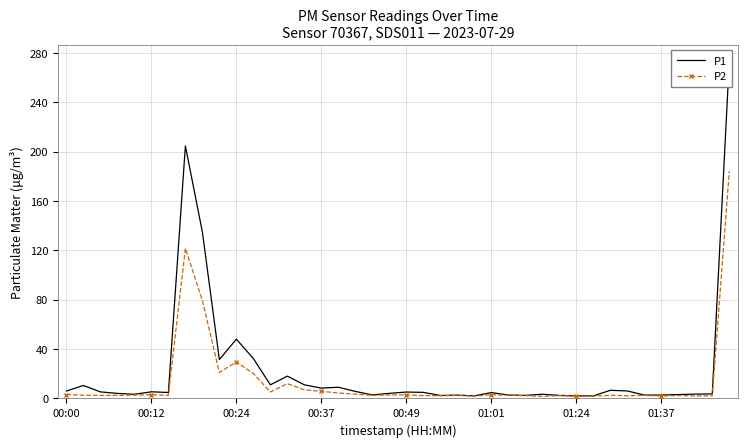

True or false: P2 has more than 0 points higher than both neighbors.

True